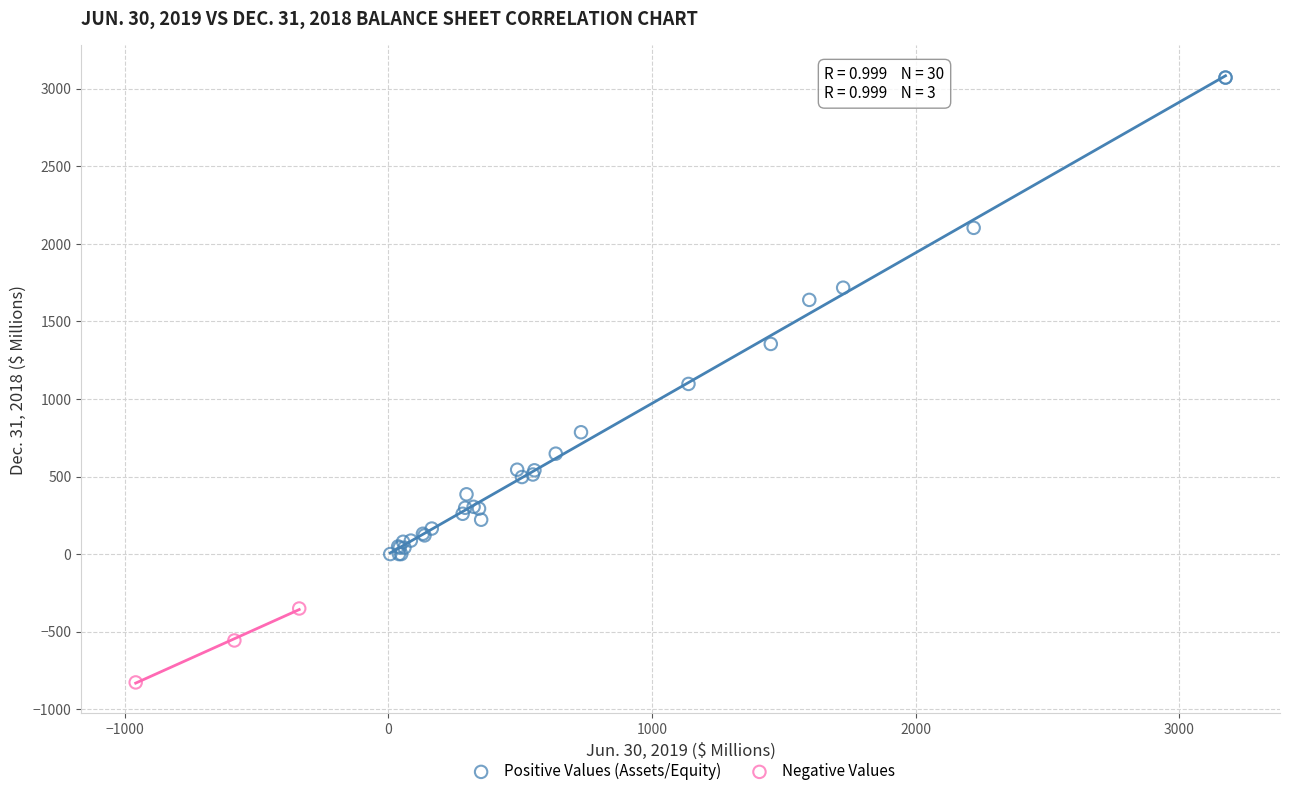

Which series has the largest Y range (max minus min)?

Positive Values (Assets/Equity)